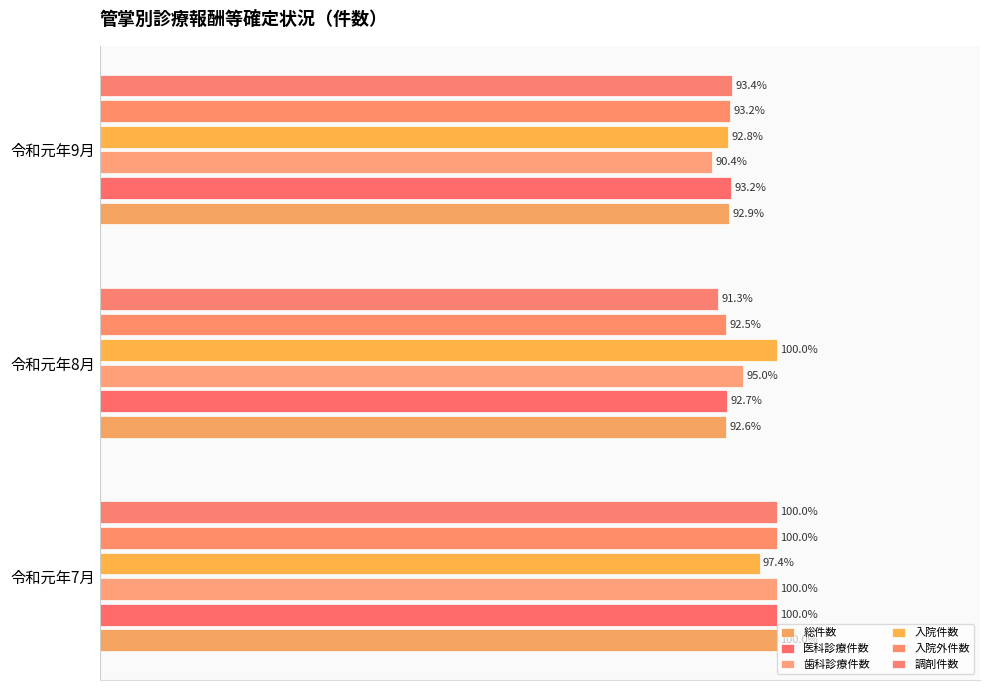

Which series has the largest total across all categories?

入院件数